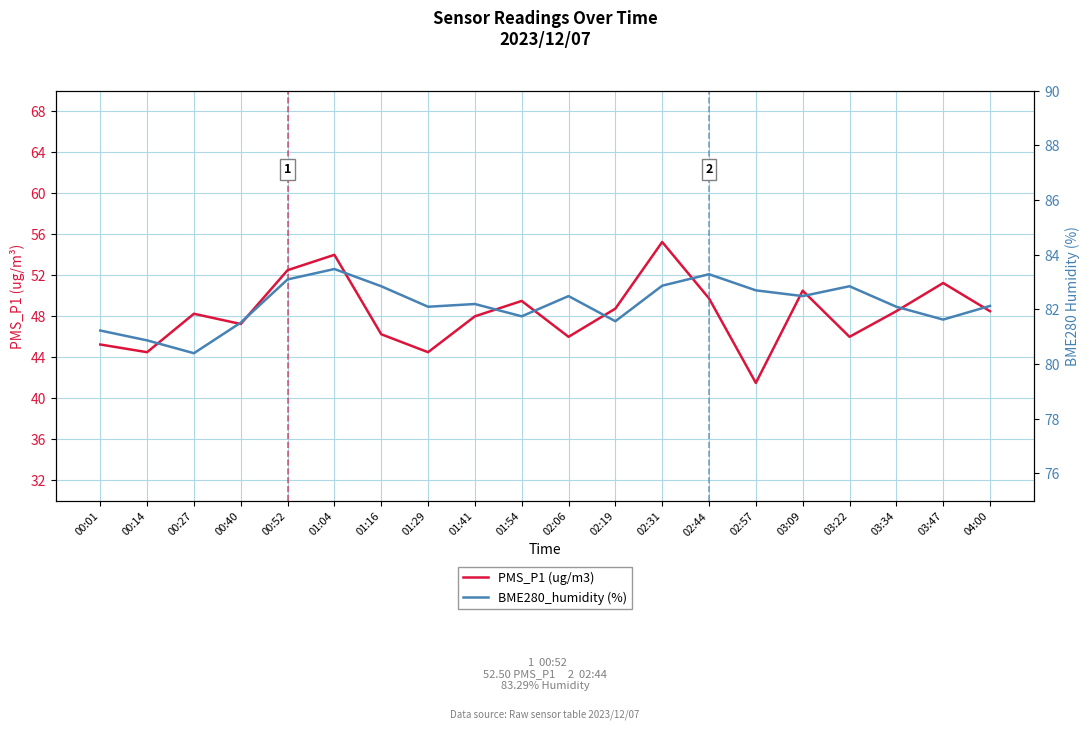

At which label is PMS_P1 (ug/m3) closest to 48?

01:41